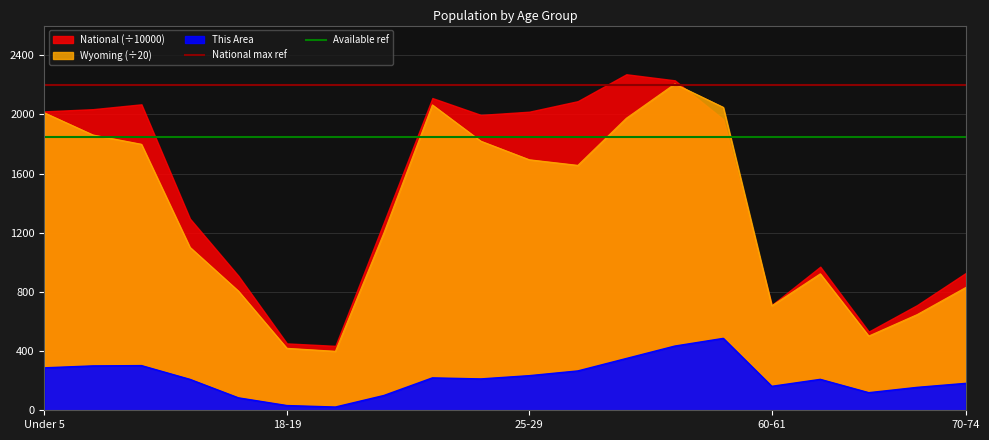

At which label is Available ref closest to 1850?

Under 5